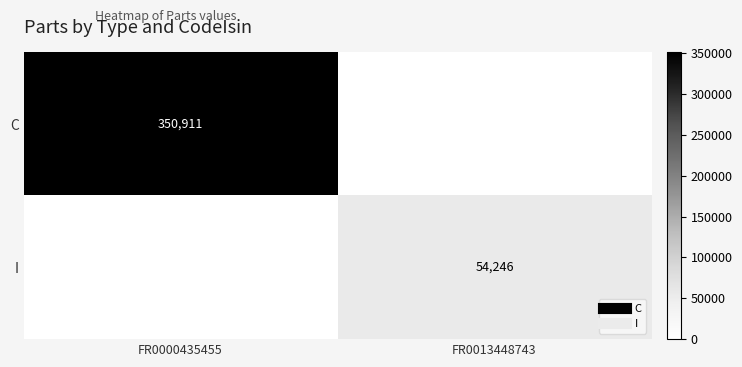

The value of C at FR0000435455 is 177267.2. True or false?

False